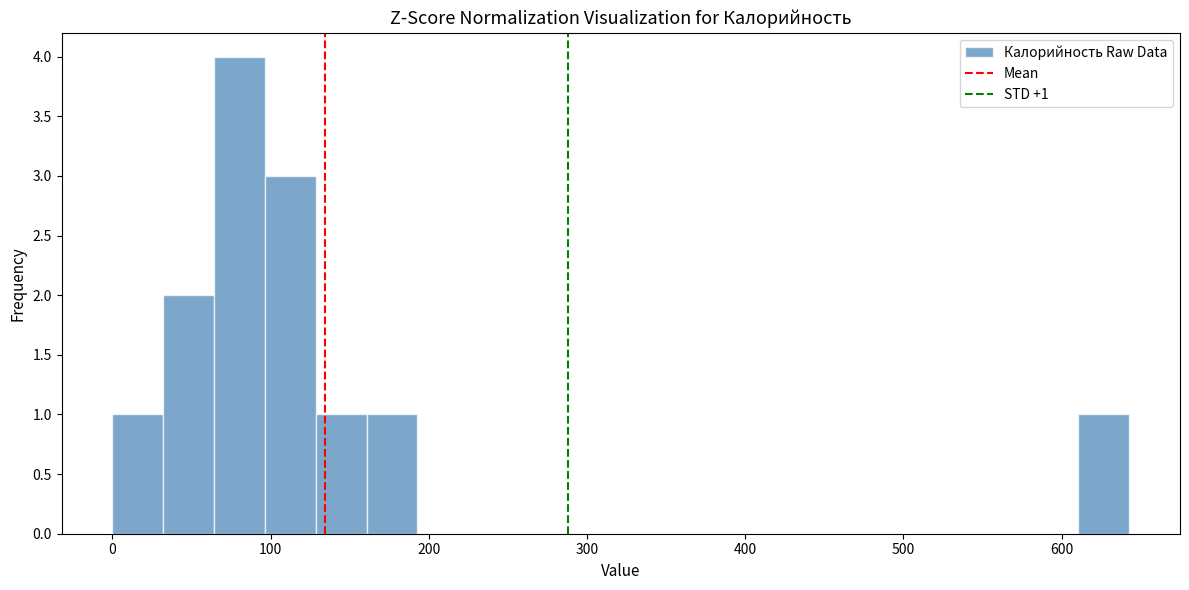

Read against the x-axis, roughly where is the centre of the tallest bar?

80